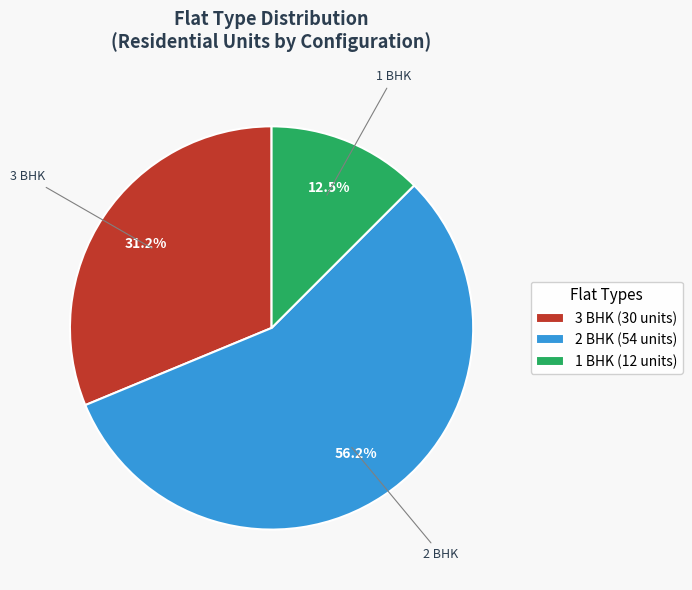

Does 2 BHK account for over 50% of the chart?

Yes